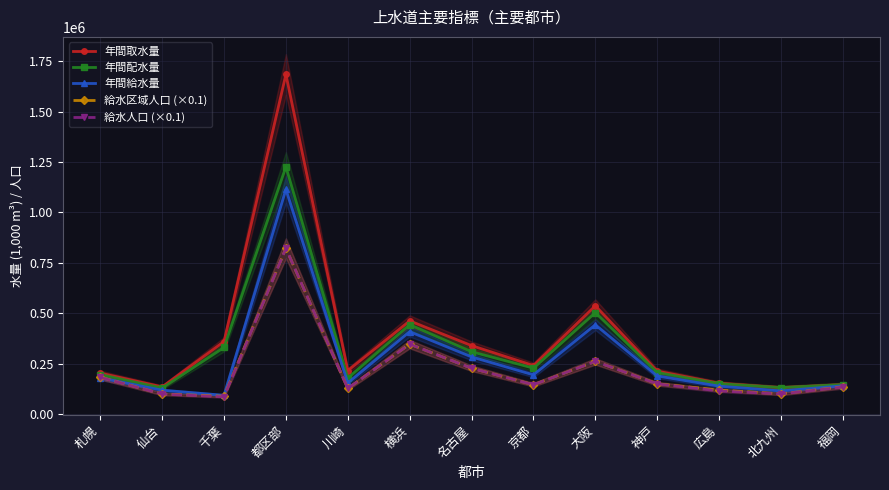

What position from the right is 神戸?

4